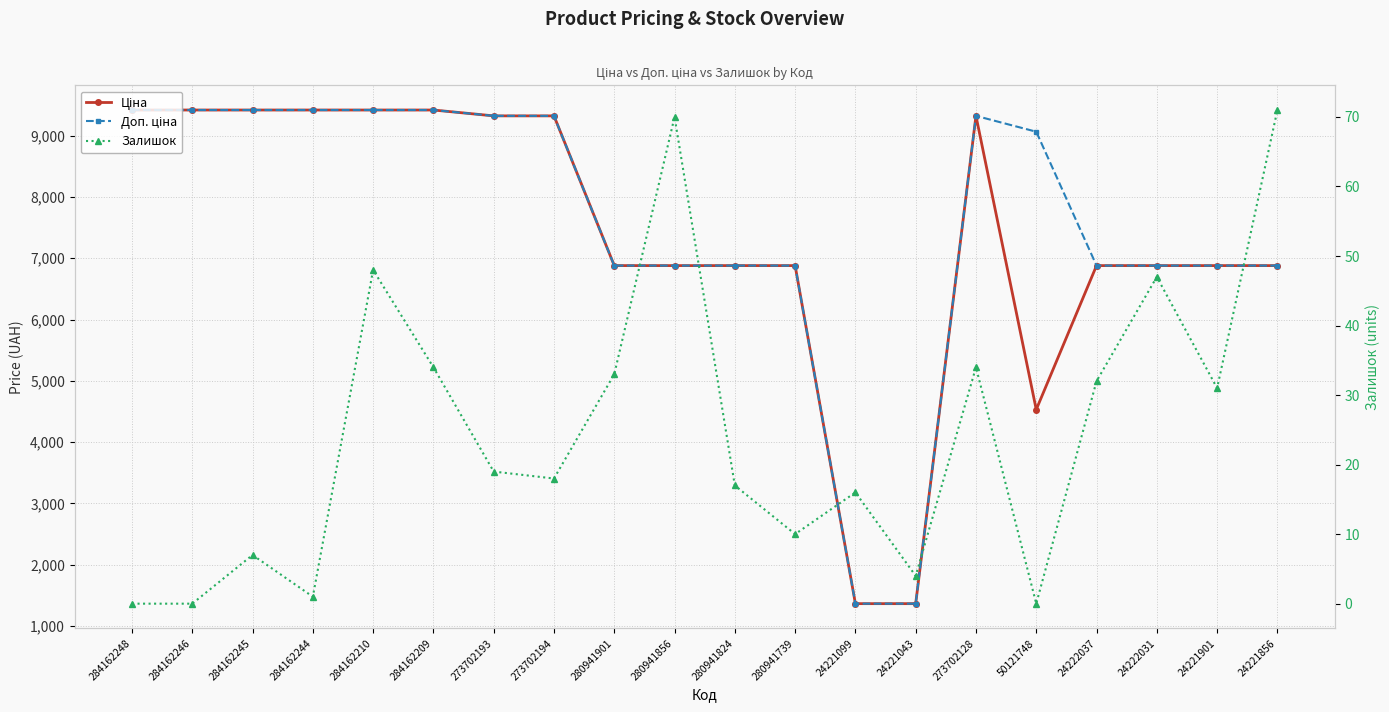

Which category has the highest value across all series?

284162248